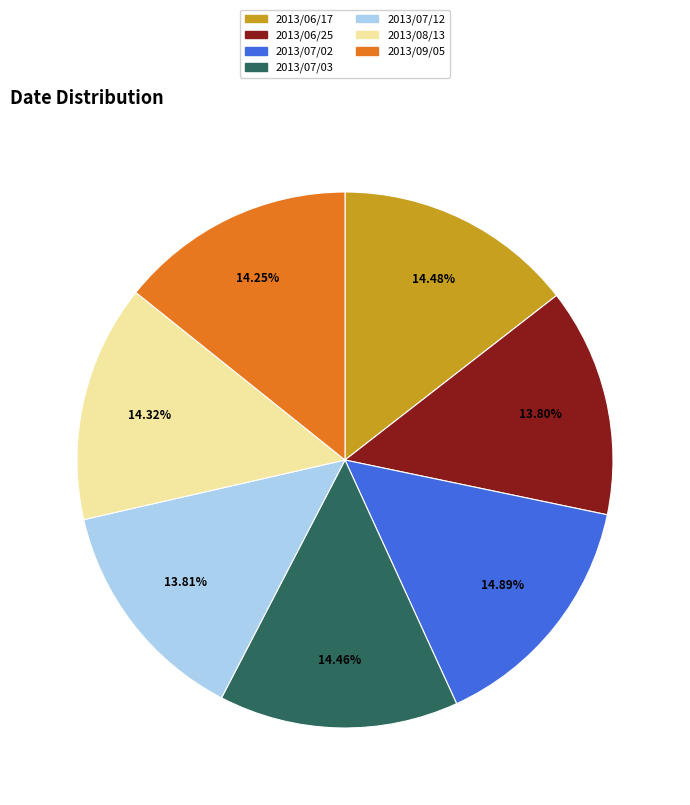

The 2013/07/03 slice represents 29% of the pie. True or false?

False